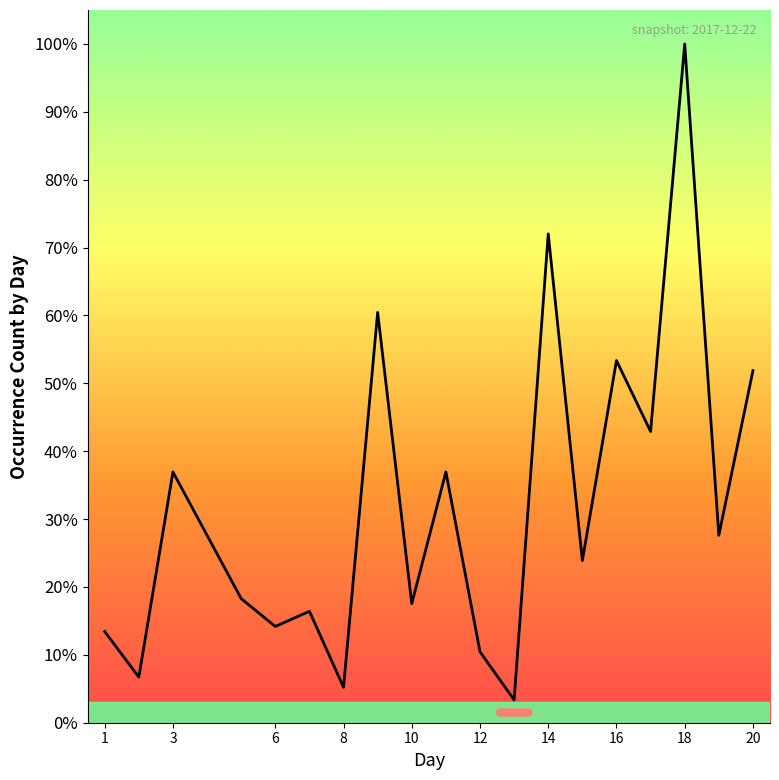

What is the minimum value shown in the chart?

3.4